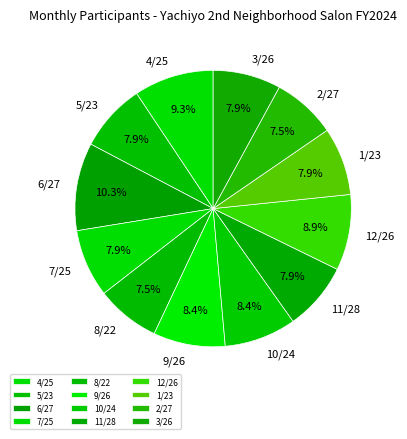

Is 12/26 the majority of the pie?

No